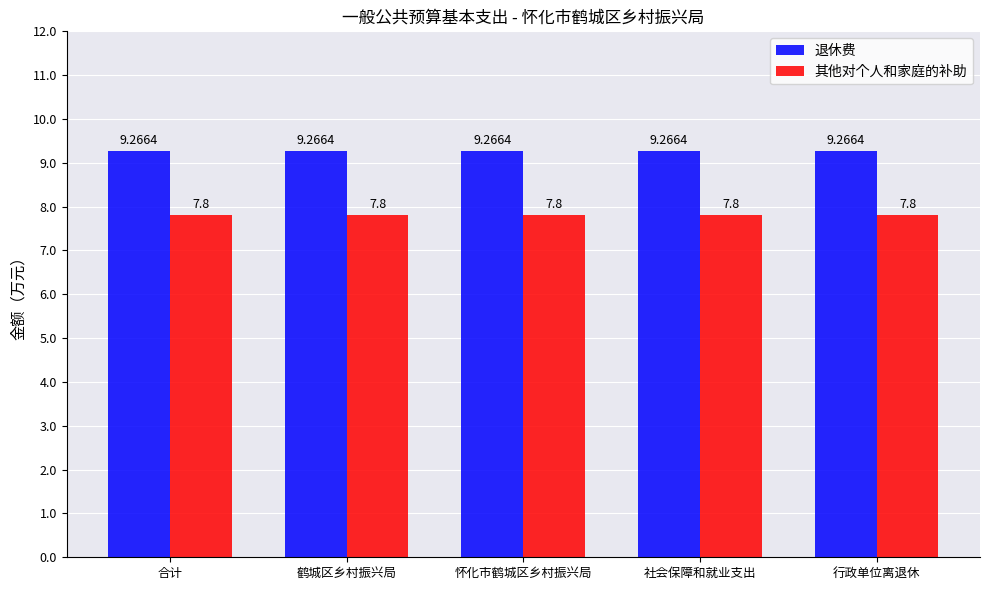

What is the label of the 1st bar from the right?

行政单位离退休